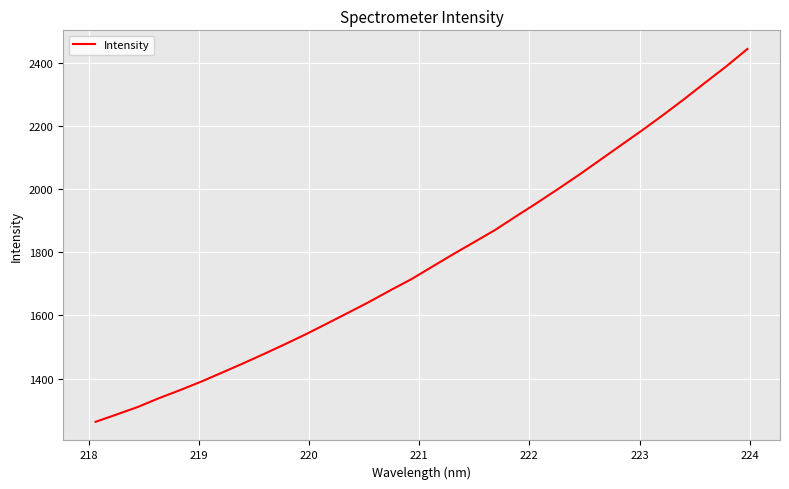

Reading left to right, transcribe all the data shown in this chart.

1263.1	1286.3	1310.0	1337.7	1363.1	1390.0	1418.7	1447.9	1478.0	1508.9	1540.8	1574.4	1608.4	1642.8	1679.3	1714.5	1754.3	1794.0	1832.4	1871.1	1914.4	1957.1	2001.0	2046.1	2093.0	2140.0	2186.9	2235.4	2285.7	2337.8	2389.1	2443.9